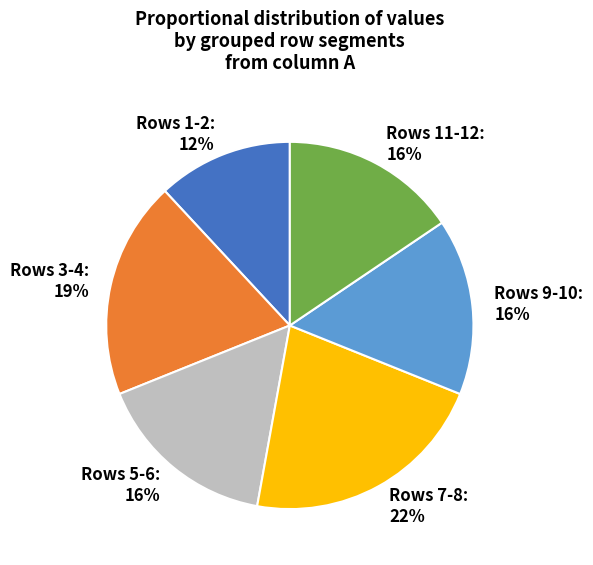

Approximately how many times larger is the value at Rows 11-12 compared to Rows 5-6?

1.0